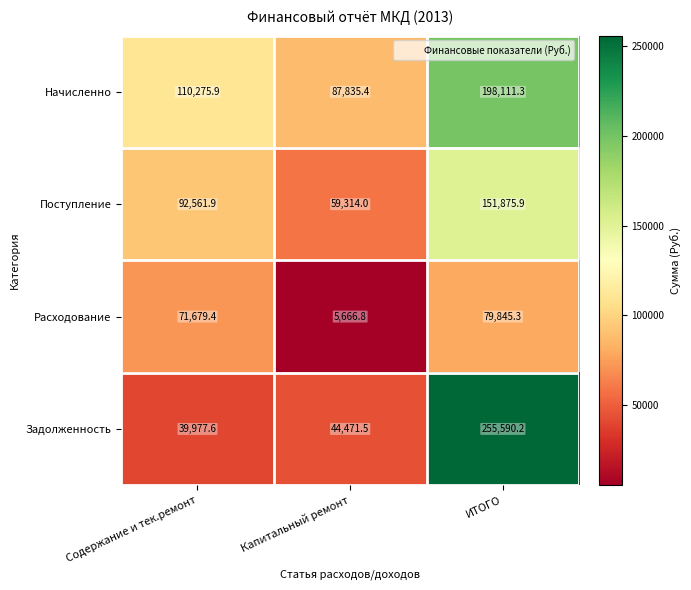

Which series has the widest spread of values?

Задолженность